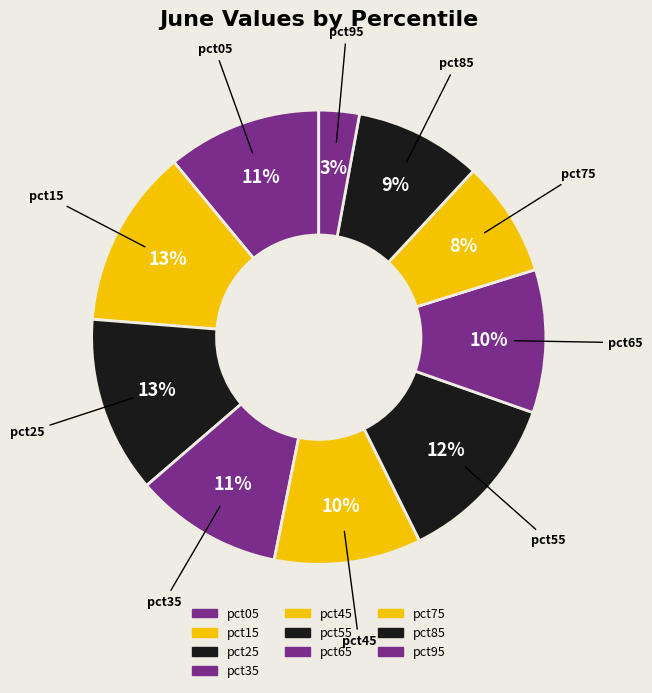

To the nearest percent, what percentage of the pie is pct95?

3%